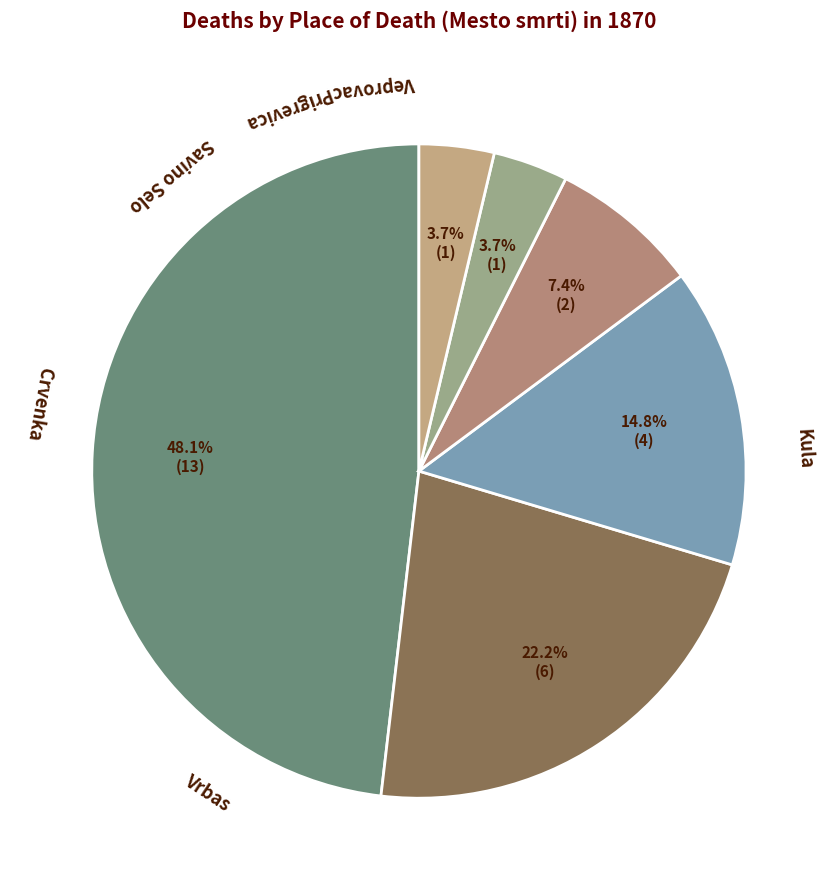

How many segments does this pie chart have?

6